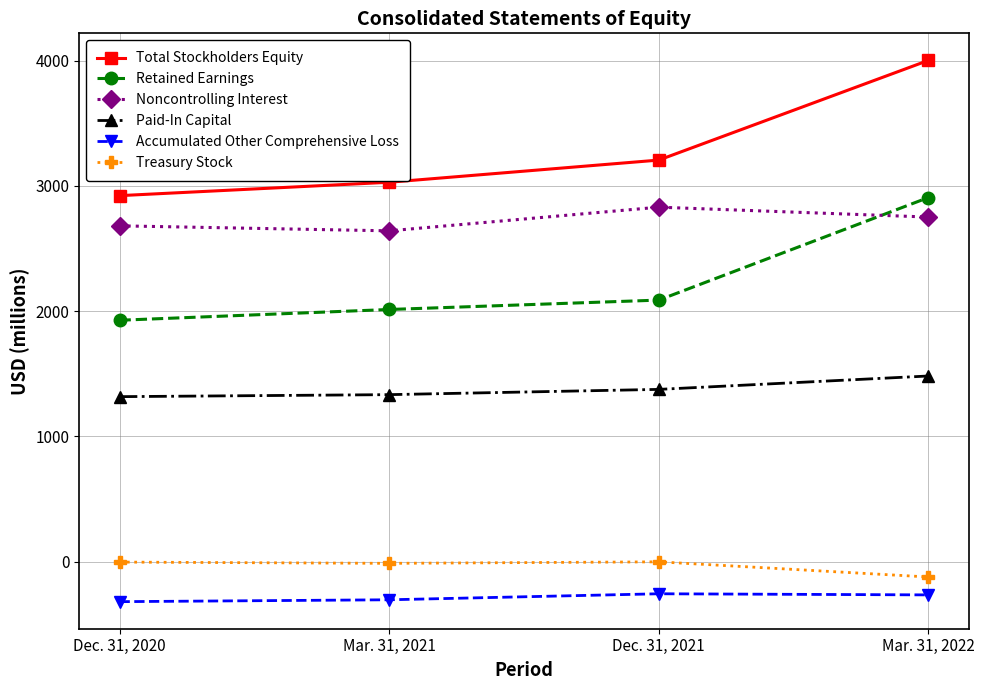

What is the sum of all Accumulated Other Comprehensive Loss values?

-1148